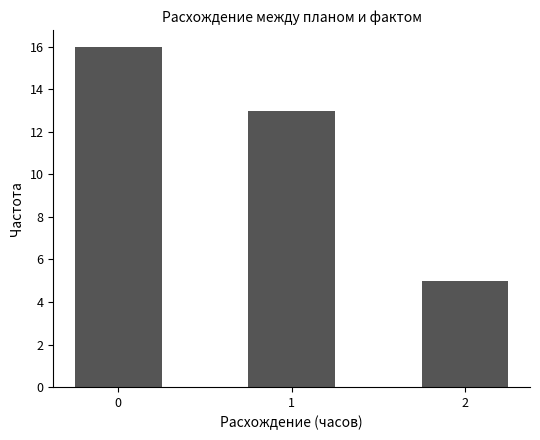

Where is the data nearest to the value 10?

1